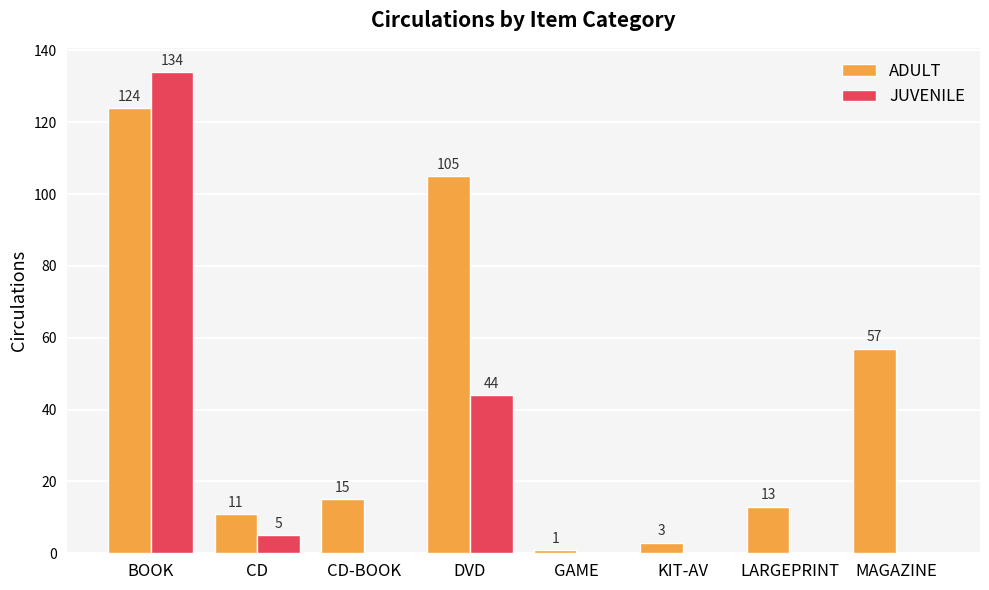

Between CD-BOOK and KIT-AV, which series saw the biggest shift?

ADULT